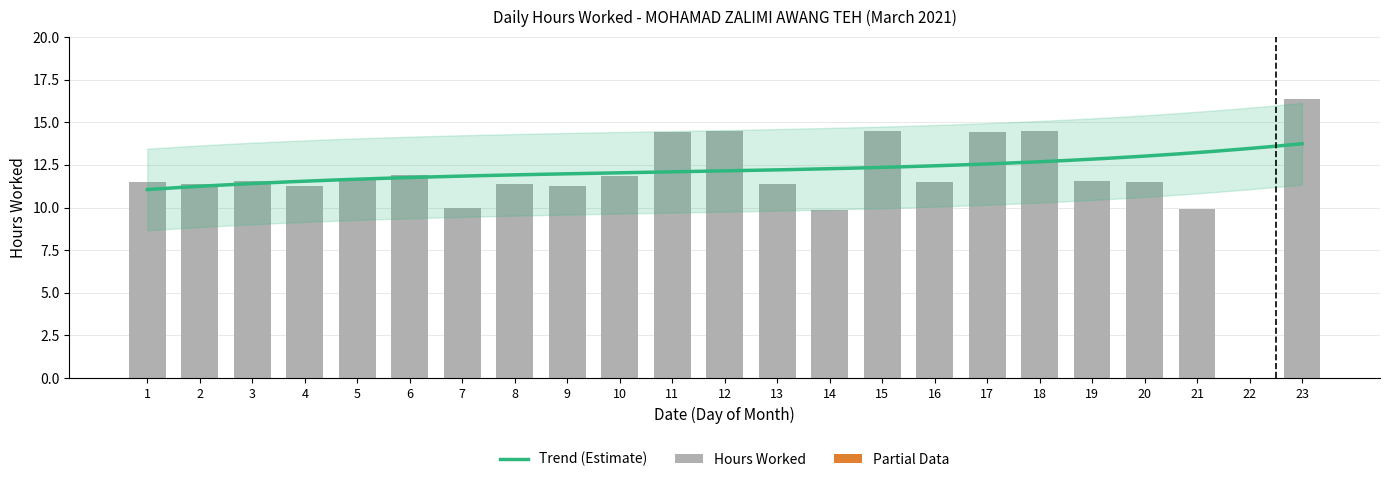

What is the maximum value shown in the chart?

16.4